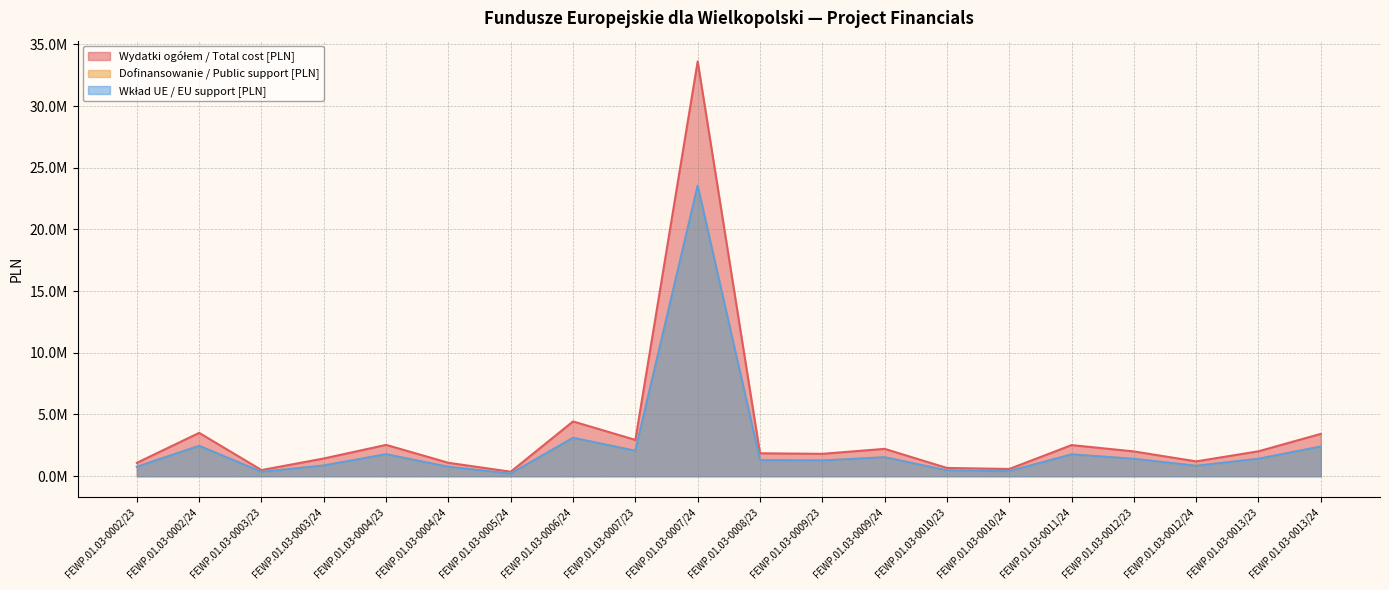

How many categories are shown in the chart?

20